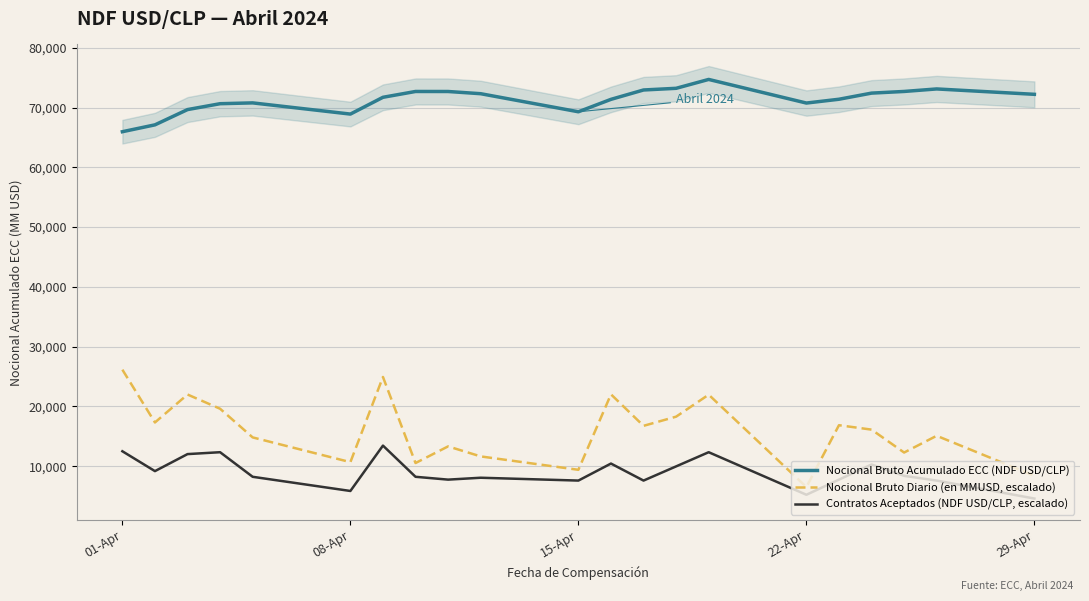

Reading right to left, transcribe all the data shown in this chart.

Nocional Bruto Acumulado ECC (NDF USD/CLP): 72213.9	73114.0	72693.4	72415.4	71390.4	70754.4	74704.6	73219.4	72940.4	71372.4	69294.4	72317.4	72686.4	72690.2	71716.2	68908.8	70780.8	70644.8	69660.4	67106.4	65959.3
Nocional Bruto Diario (en MMUSD, escalado): 8397.9	15087.9	12284.1	16118.3	16855.3	6506.9	21964.0	18284.8	16751.1	22022.1	9395.5	11636.1	13312.7	10527.1	24925.6	10676.0	14815.4	19610.4	21992.3	17316.9	26146.6
Contratos Aceptados (NDF USD/CLP, escalado): 4587.7	7593.5	8384.5	10282.9	7751.7	5220.5	12339.4	9966.5	7593.5	10441.1	7593.5	8068.1	7751.7	8226.3	13446.8	5853.3	8226.3	12339.4	12023.0	9175.5	12497.6